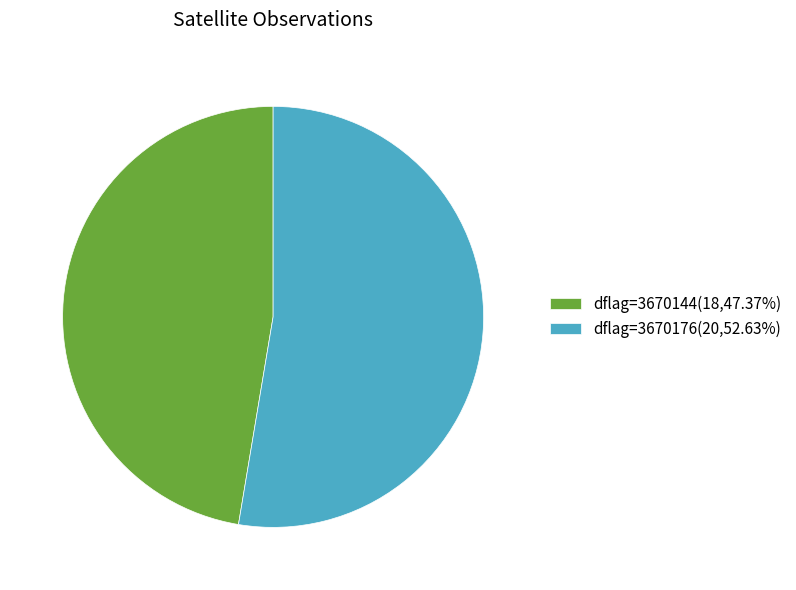

How many segments does this pie chart have?

2